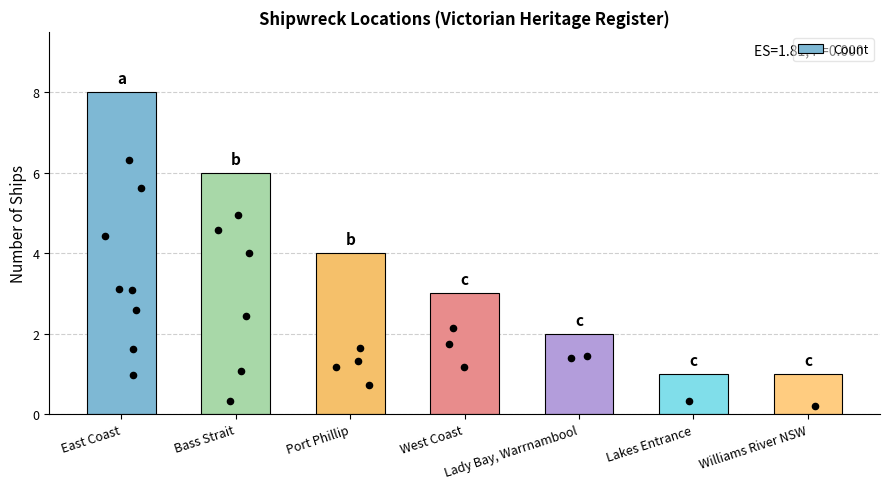

Between West Coast and Port Phillip, which is larger?

Port Phillip